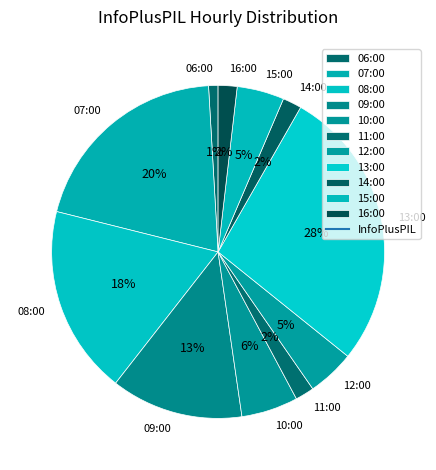

How many slices are in this pie chart?

11